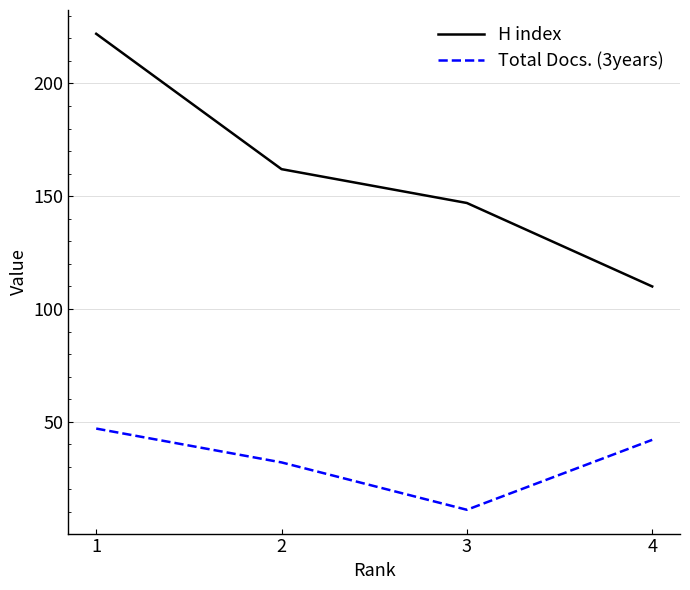

The value of Total Docs. (3years) at 1 is 47. True or false?

True